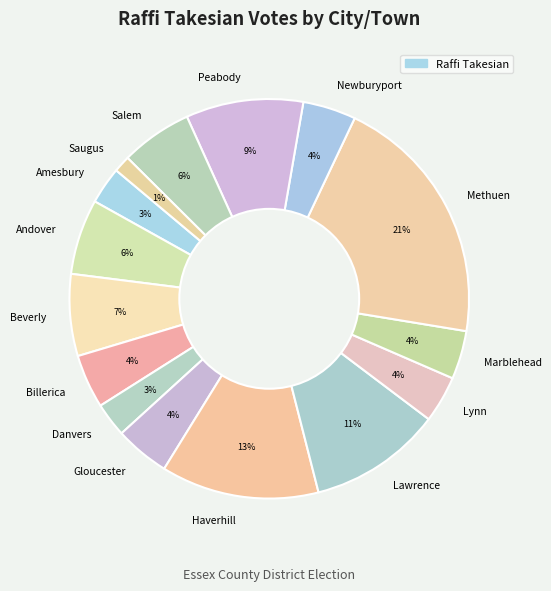

Does any single category account for the majority?

No